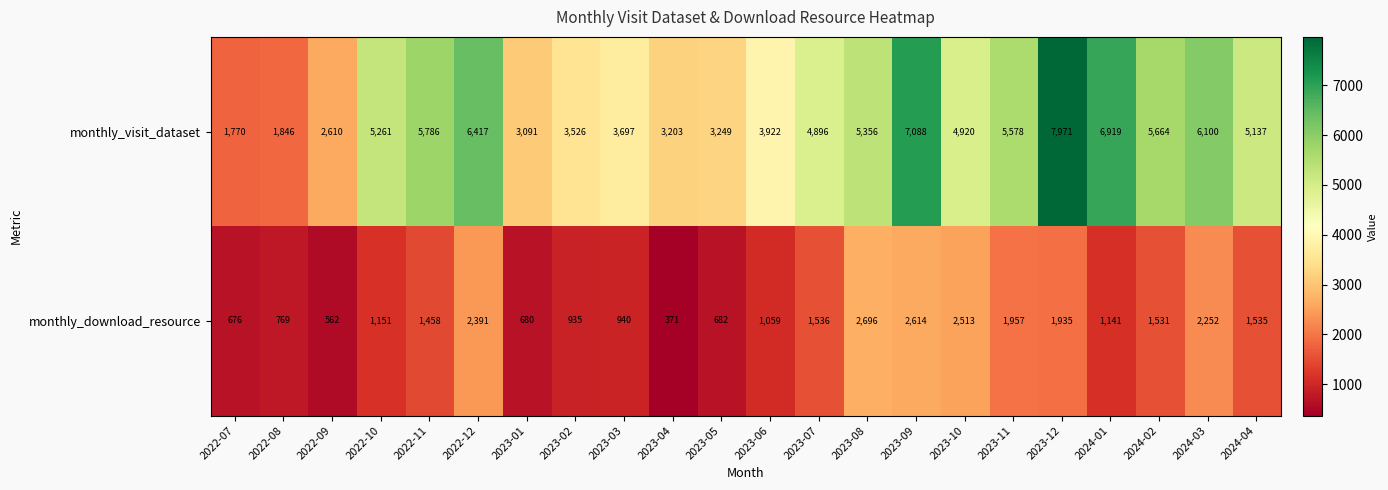

Rank the series by their maximum value, from highest to lowest.

monthly_visit_dataset, monthly_download_resource